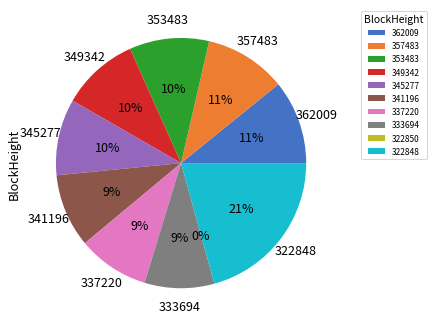

What percentage do 362009 and 353483 together represent?

21.1%